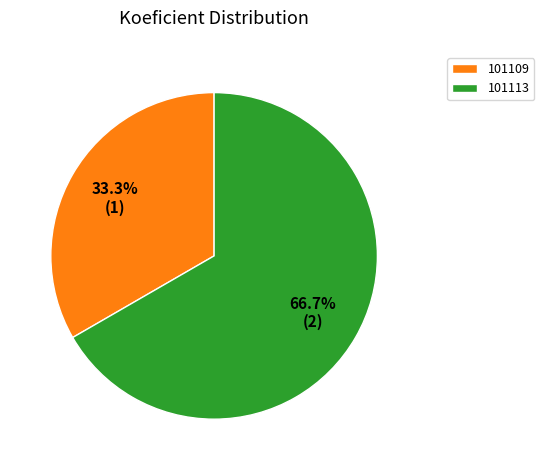

How much of the chart is everything except 101113?

33.3%